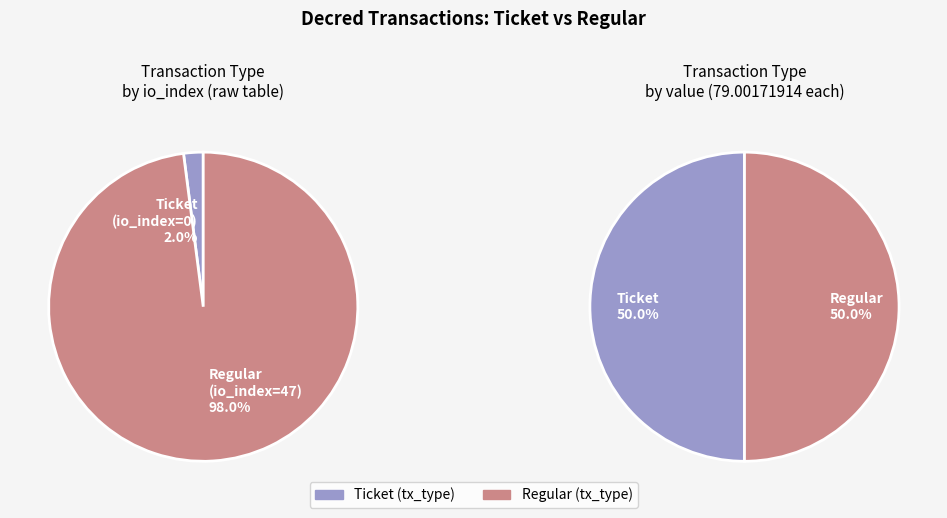

What is the change in value from Ticket (io_index=0) to Regular (io_index=47)?

+47